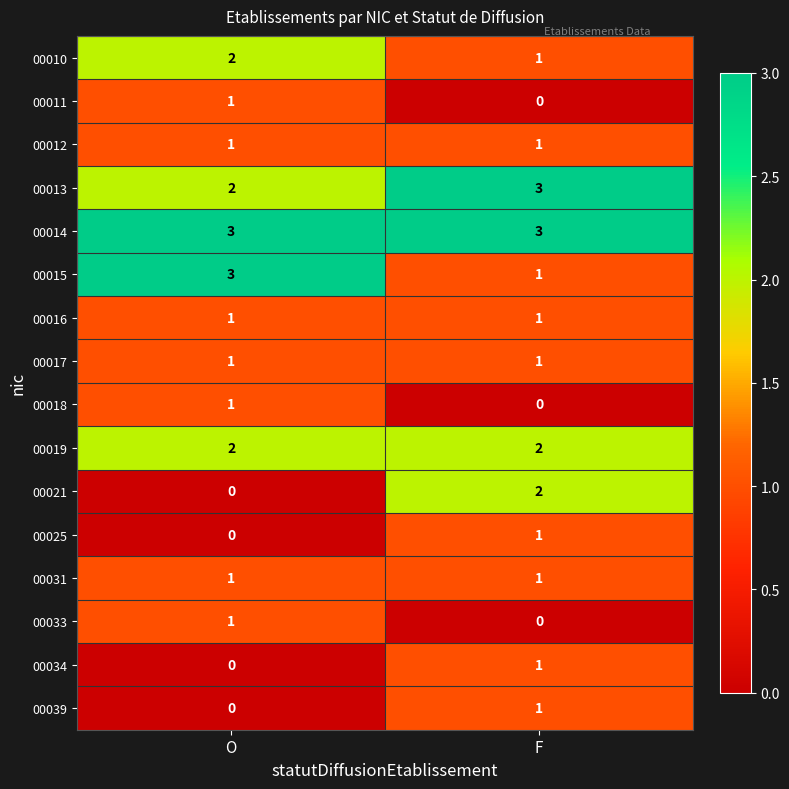

How many series are shown in this chart?

16